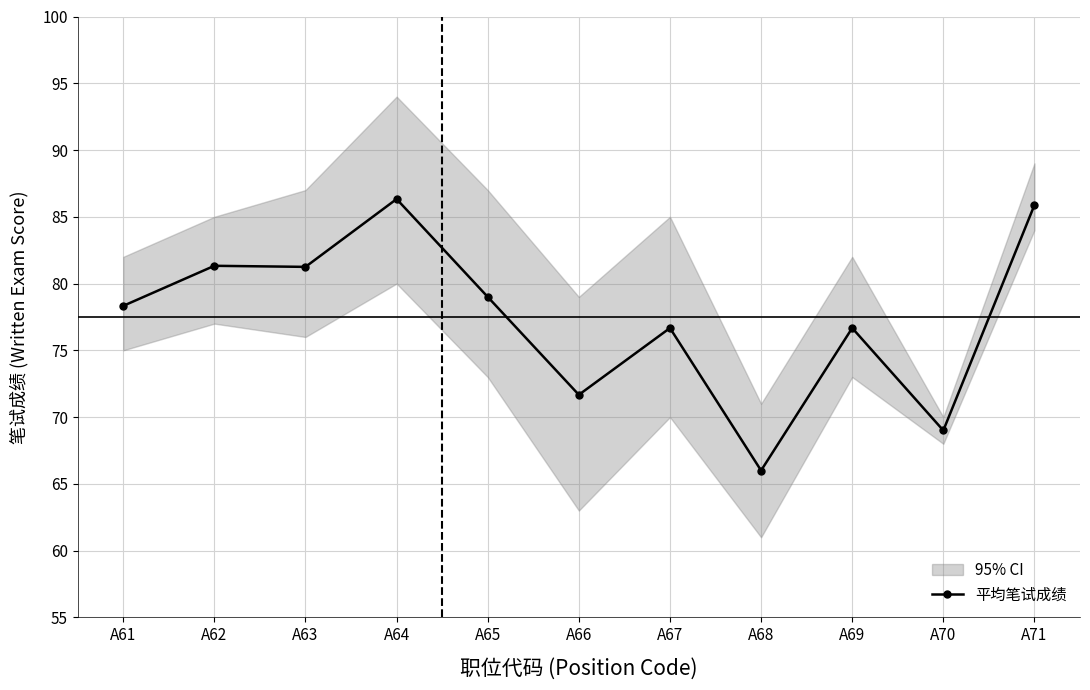

List the labels in order of value, smallest first.

A68, A70, A66, A67, A69, A61, A65, A63, A62, A71, A64